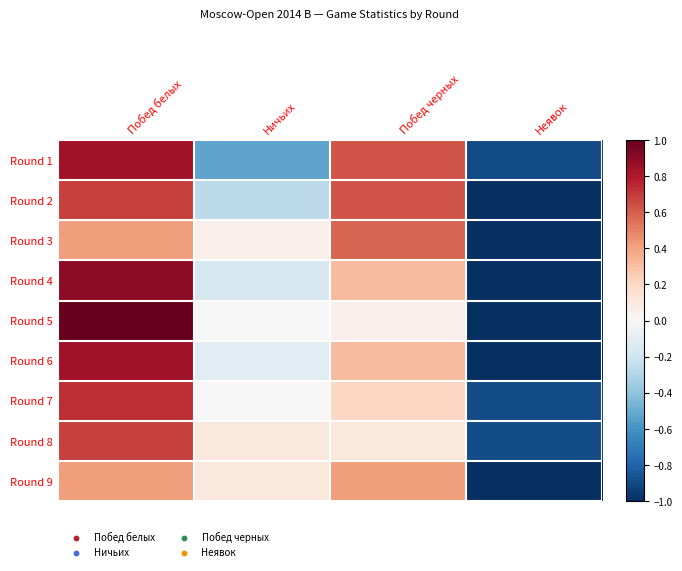

At how many categories does at least one series exceed 0?

3